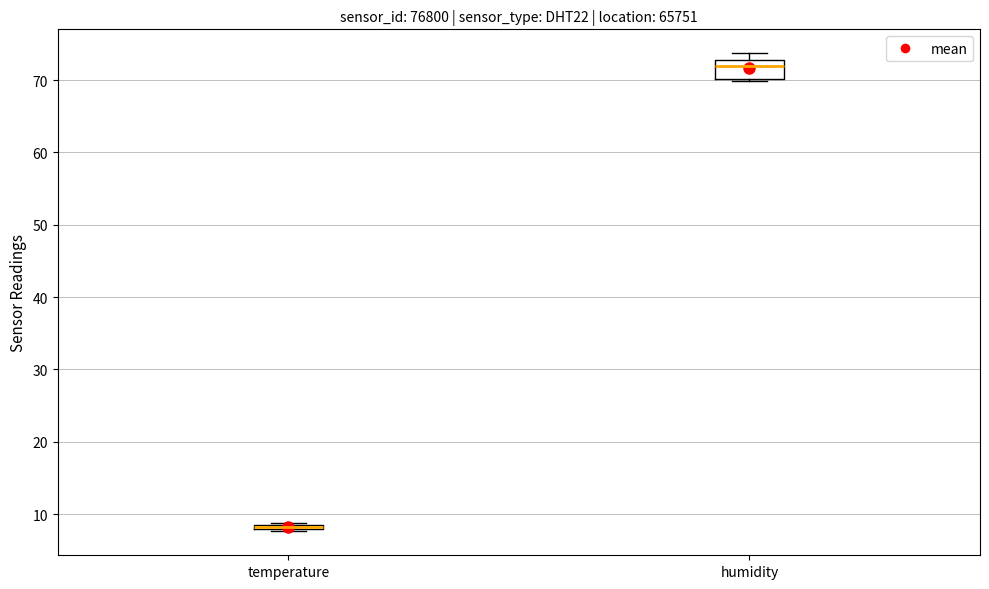

Where is the upper edge of the box for temperature on the y-axis? The values are not printed on the chart, so give them approximately, as read against the axis.

9